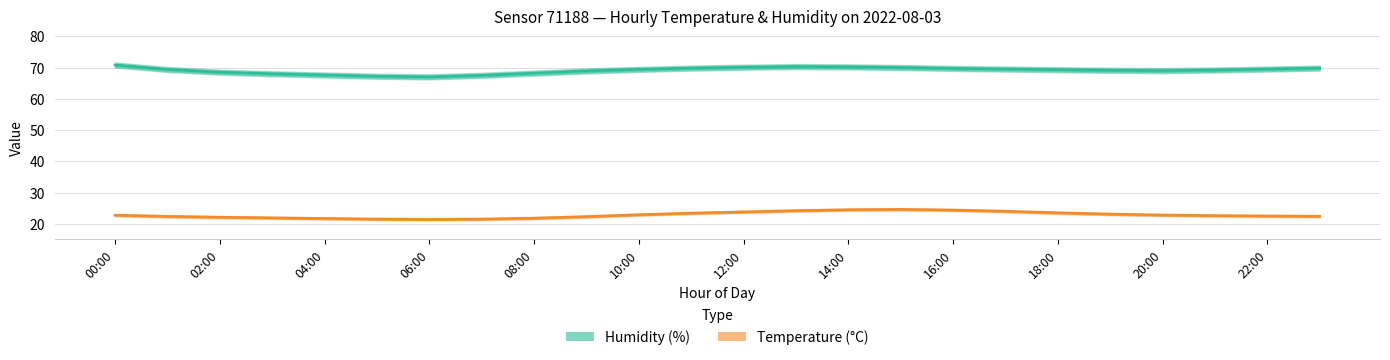

True or false: Humidity (%) has a value of 69.7 at 16:00.

True